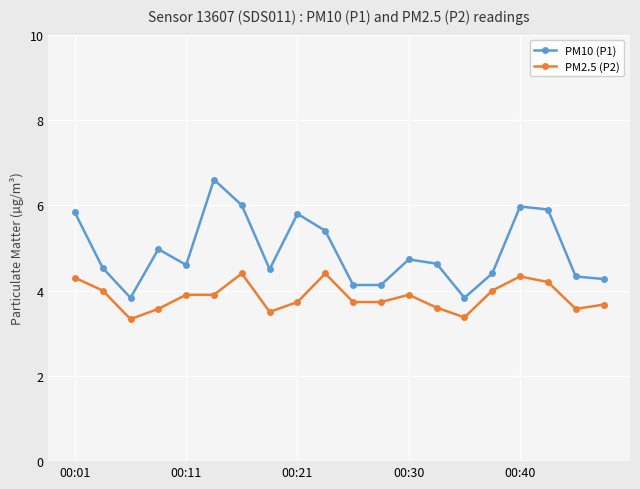

What is the value of the PM2.5 (P2) point at the 18th from the left?

4.2